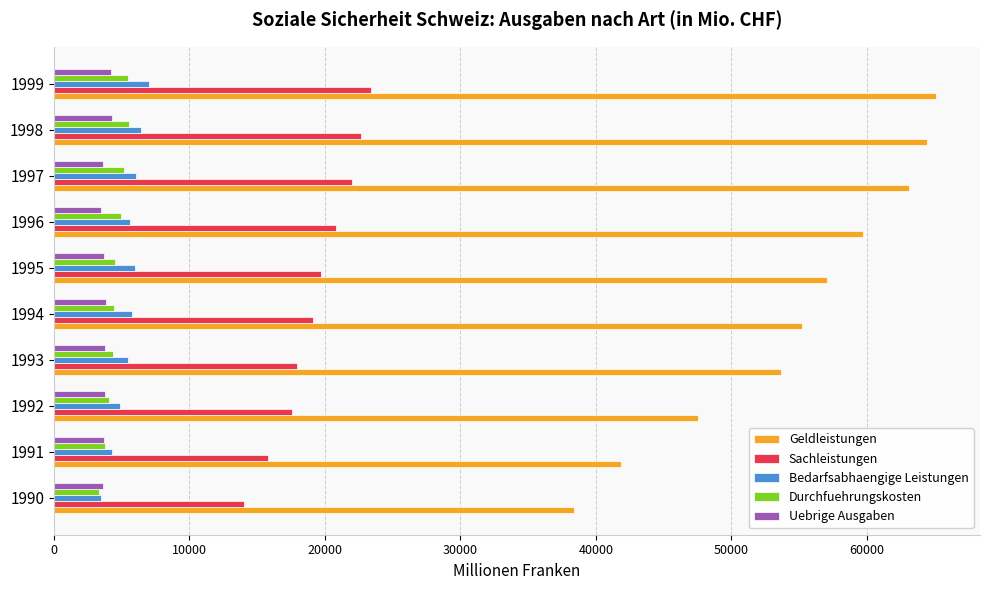

Which category has the highest value across all series?

1999